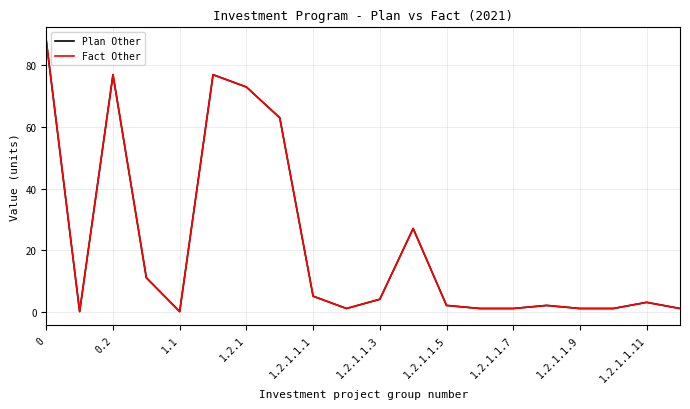

Is this an area chart (filled region under the line)?

No